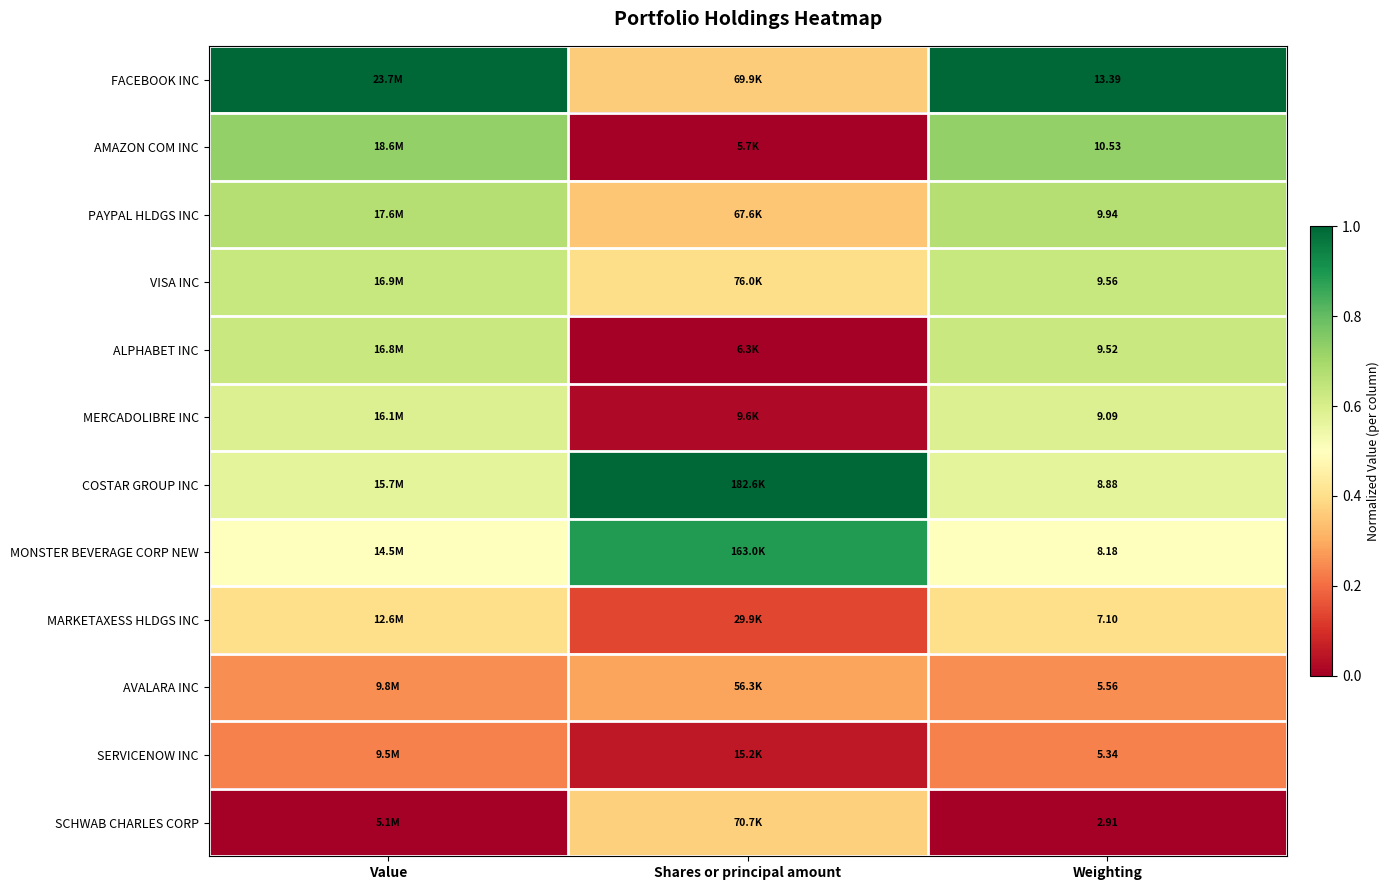

At Weighting, list the series in order from largest to smallest.

FACEBOOK INC, AMAZON COM INC, PAYPAL HLDGS INC, VISA INC, ALPHABET INC, MERCADOLIBRE INC, COSTAR GROUP INC, MONSTER BEVERAGE CORP NEW, MARKETAXESS HLDGS INC, AVALARA INC, SERVICENOW INC, SCHWAB CHARLES CORP